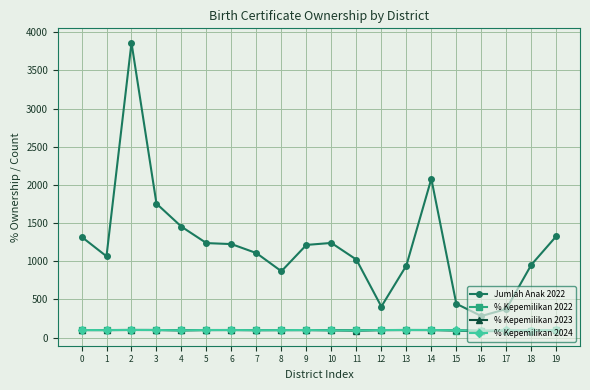

What is the difference between the highest and lowest values at 14?

1982.2